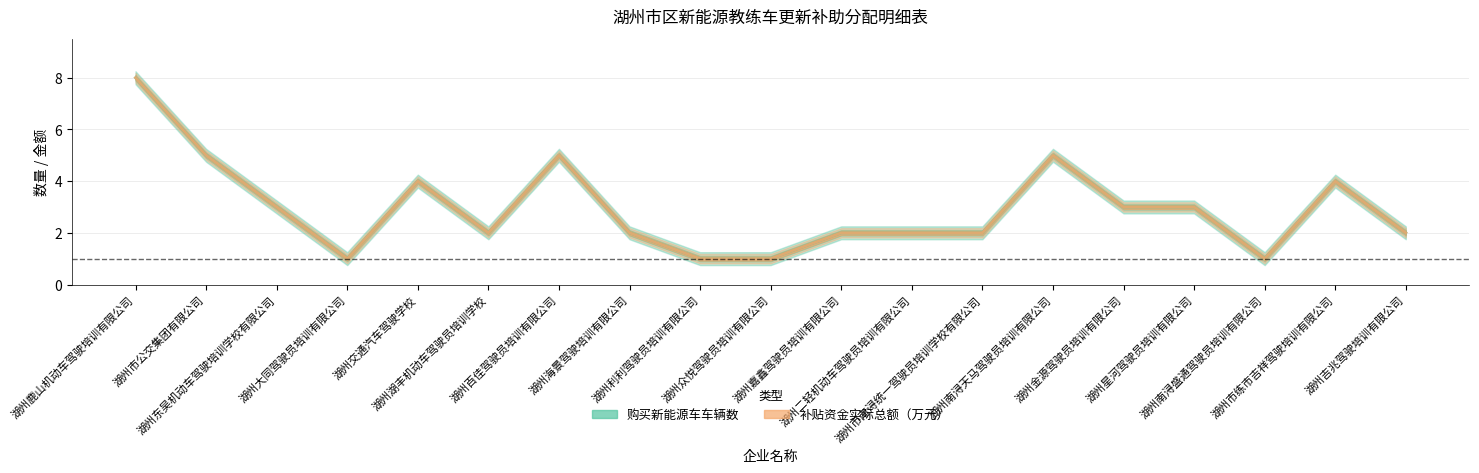

What is the label of the 18th point from the right?

湖州市公交集团有限公司